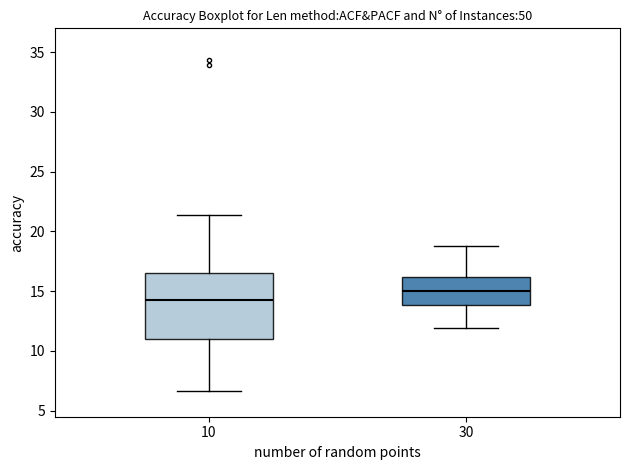

Reading left to right, transcribe this box plot: for each box, give where its median line is, the range the box spans, and where its two whiskers end, as read against the y-axis. The values are not printed on the chart, so give them approximately, as read against the axis.

10: median 14.5, box 11.0 to 16.5, whiskers 6.5 to 21.5
30: median 15.0, box 14.0 to 16.0, whiskers 12.0 to 19.0